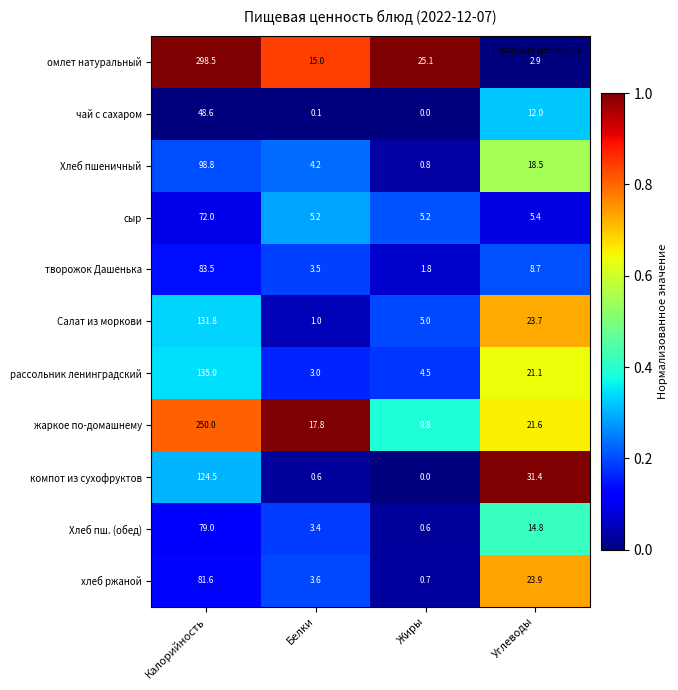

At Углеводы, list the series in order from largest to smallest.

компот из сухофруктов, хлеб ржаной, Салат из моркови, жаркое по-домашнему, рассольник ленинградский, Хлеб пшеничный, Хлеб пш. (обед), чай с сахаром, творожок Дашенька, сыр, омлет натуральный